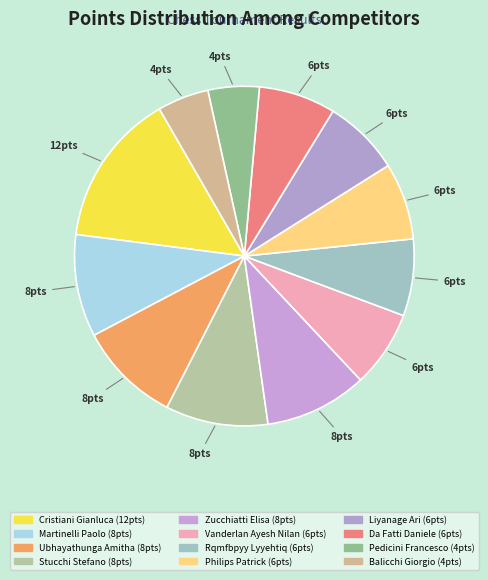

How many slices are in this pie chart?

12